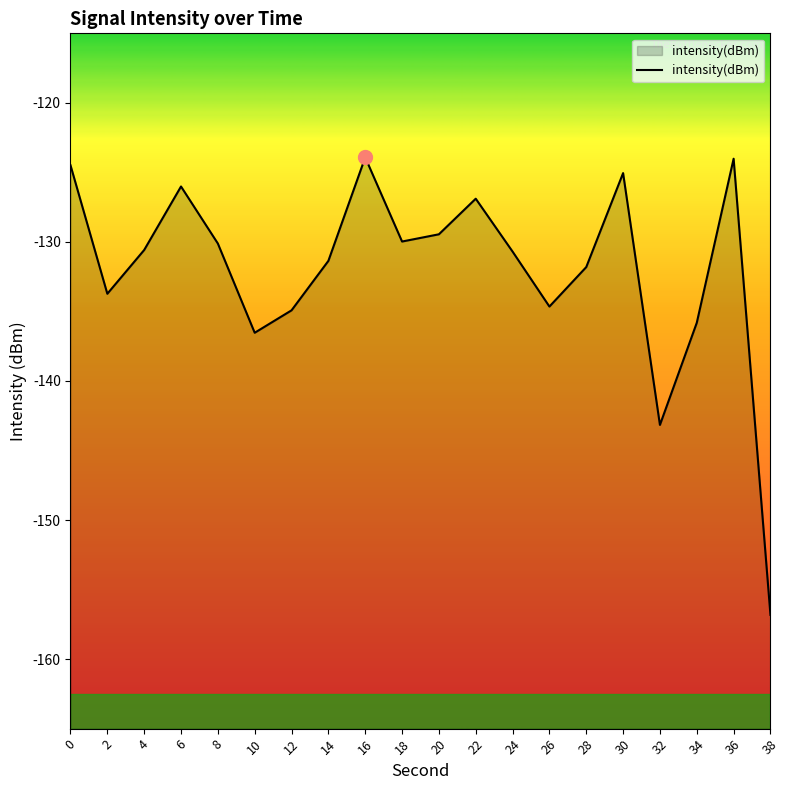

Reading right to left, extract all data points from this chart.

38=-156.8	36=-124.0	34=-135.8	32=-143.2	30=-125.1	28=-131.8	26=-134.6	24=-130.7	22=-126.9	20=-129.5	18=-130.0	16=-123.9	14=-131.4	12=-134.9	10=-136.5	8=-130.1	6=-126.0	4=-130.6	2=-133.7	0=-124.5